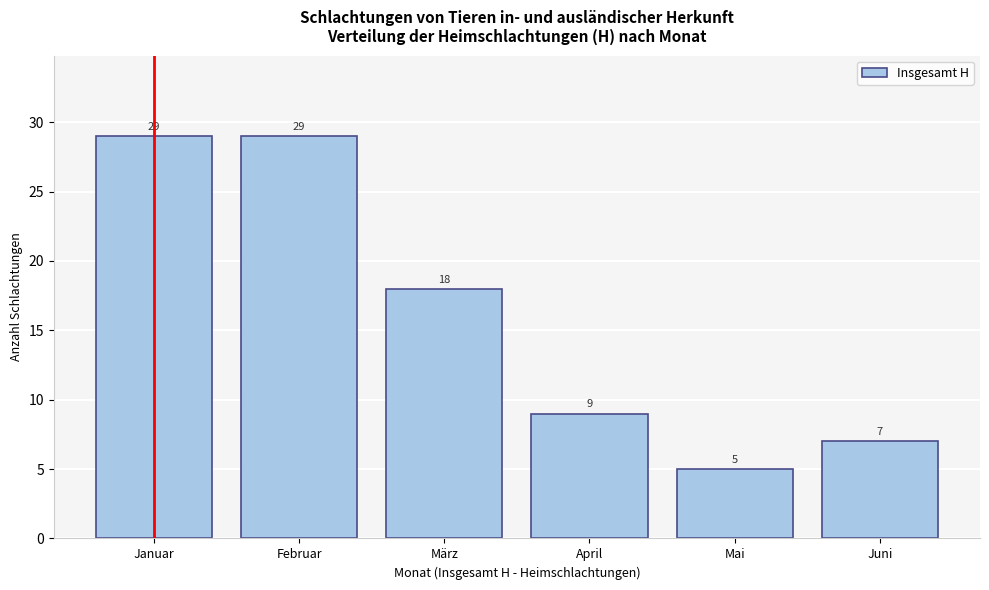

Reading right to left, list all the values displayed in this chart.

7	5	9	18	29	29